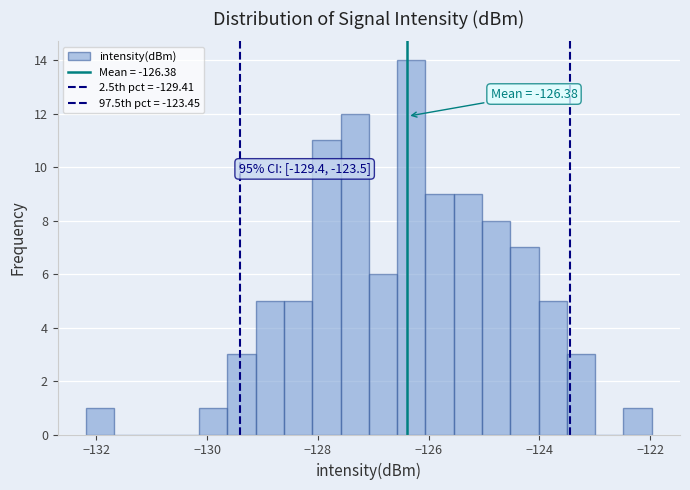

Read against the x-axis, roughly where is the centre of the tallest bar?

-126.4